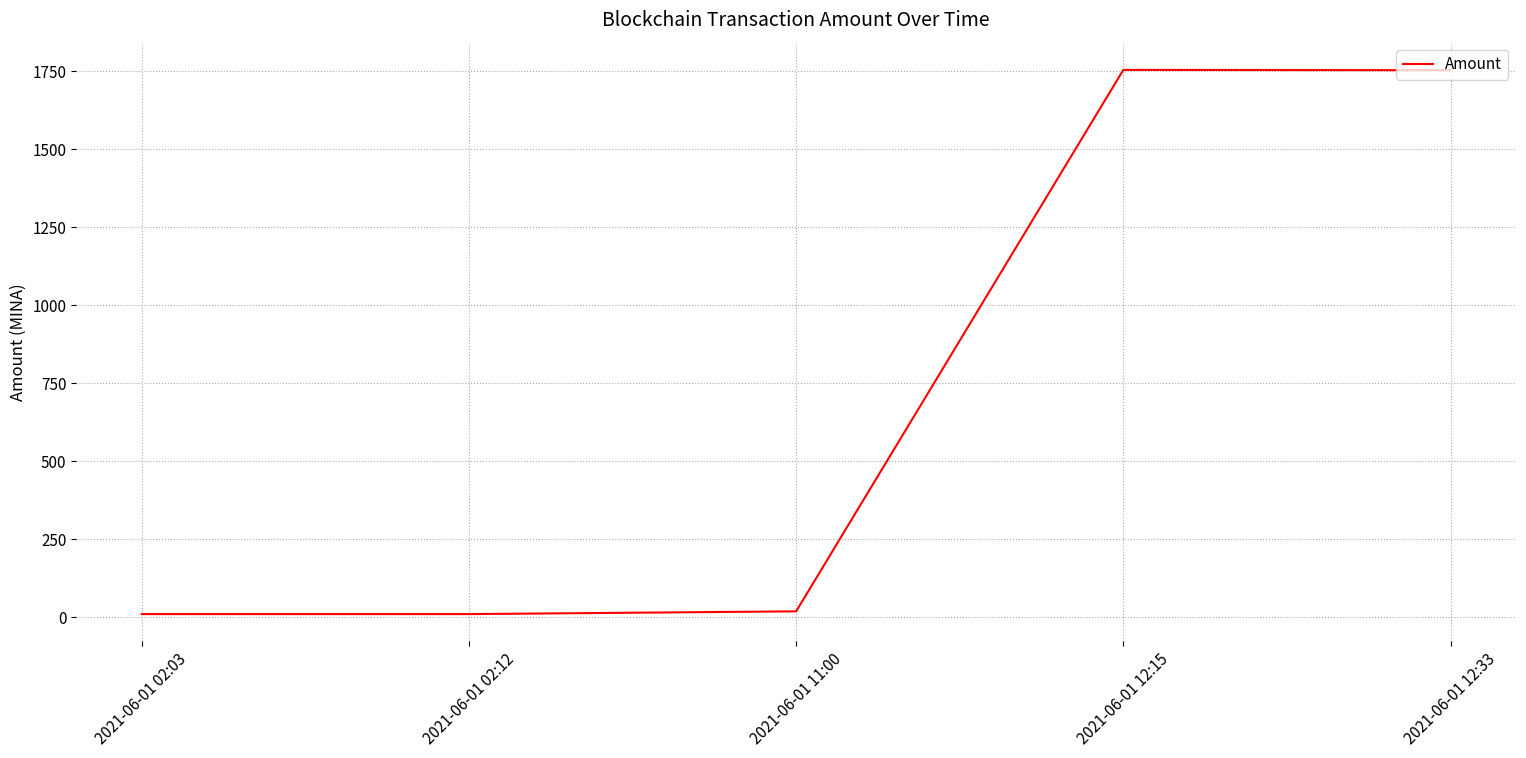

The value at 2021-06-01 12:15 is 1212.7. True or false?

False